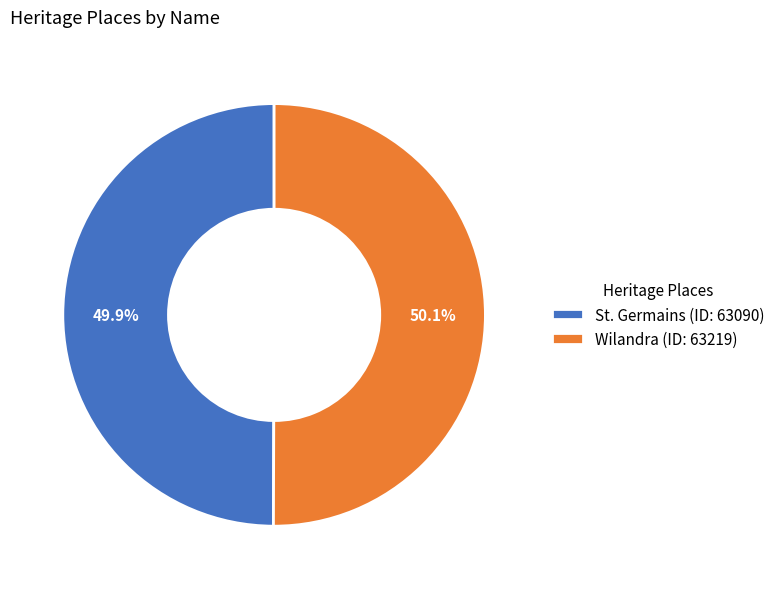

Is the sum of Wilandra and St. Germains greater than half?

Yes